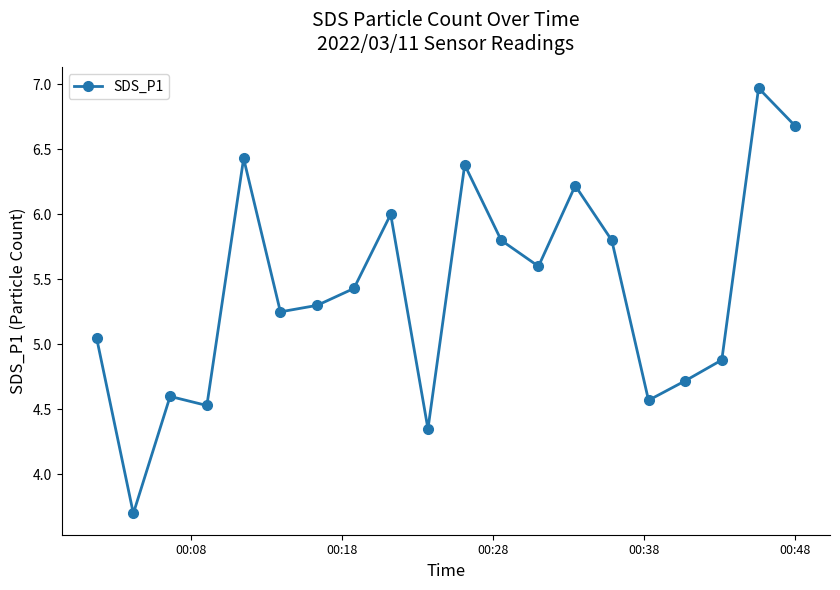

What is the difference between the maximum and minimum values?

3.3